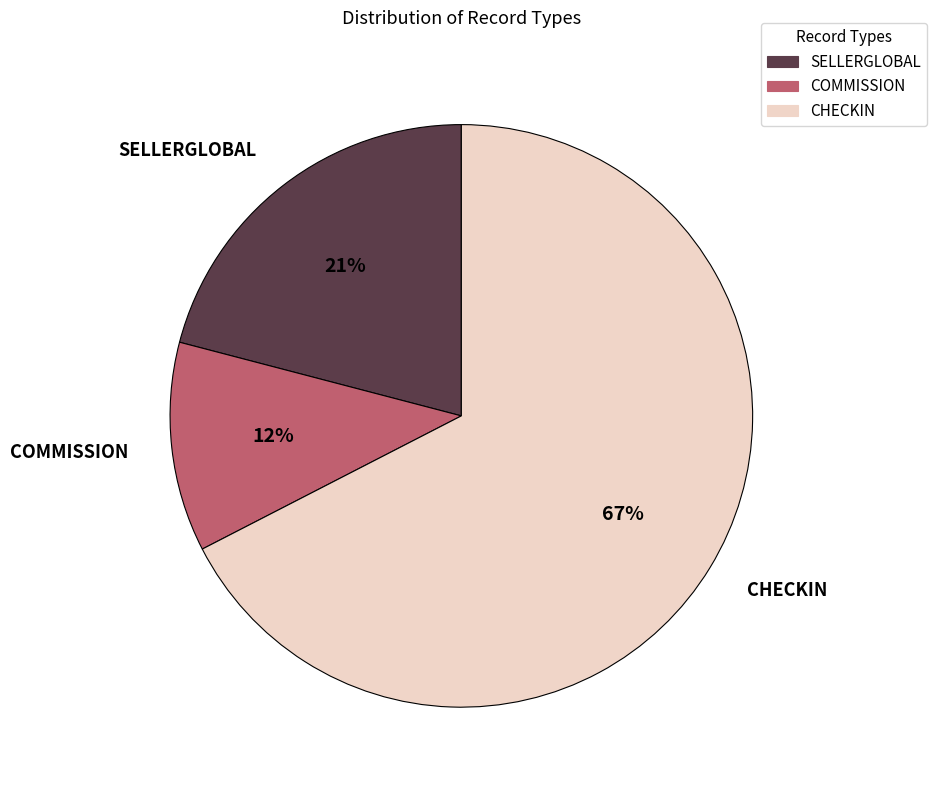

Which category has the biggest portion of the pie?

CHECKIN